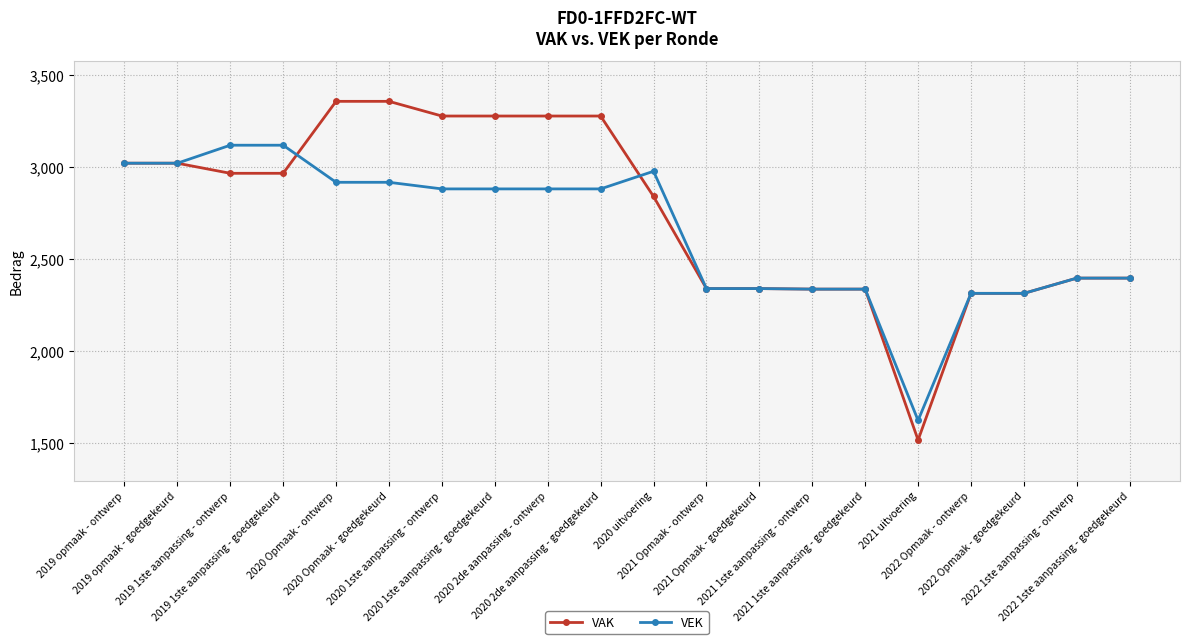

Which series has the largest range (max minus min)?

VAK